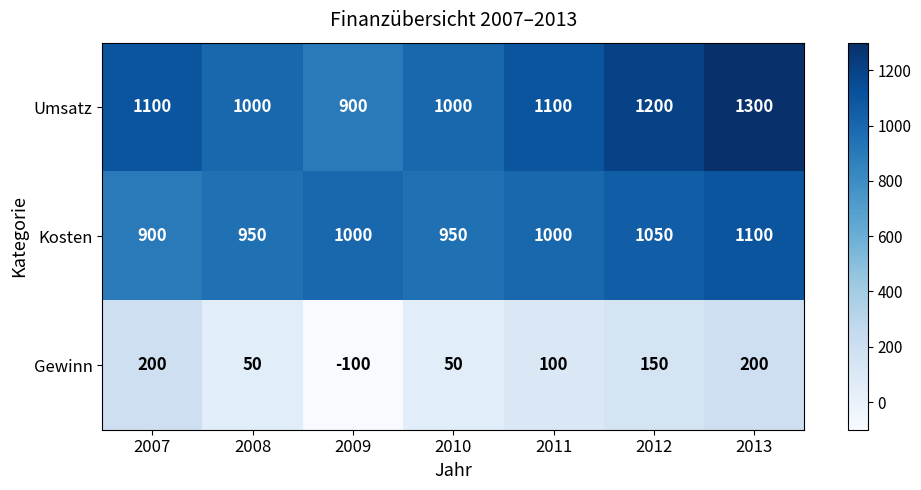

What is the sum of all Kosten values?

6950